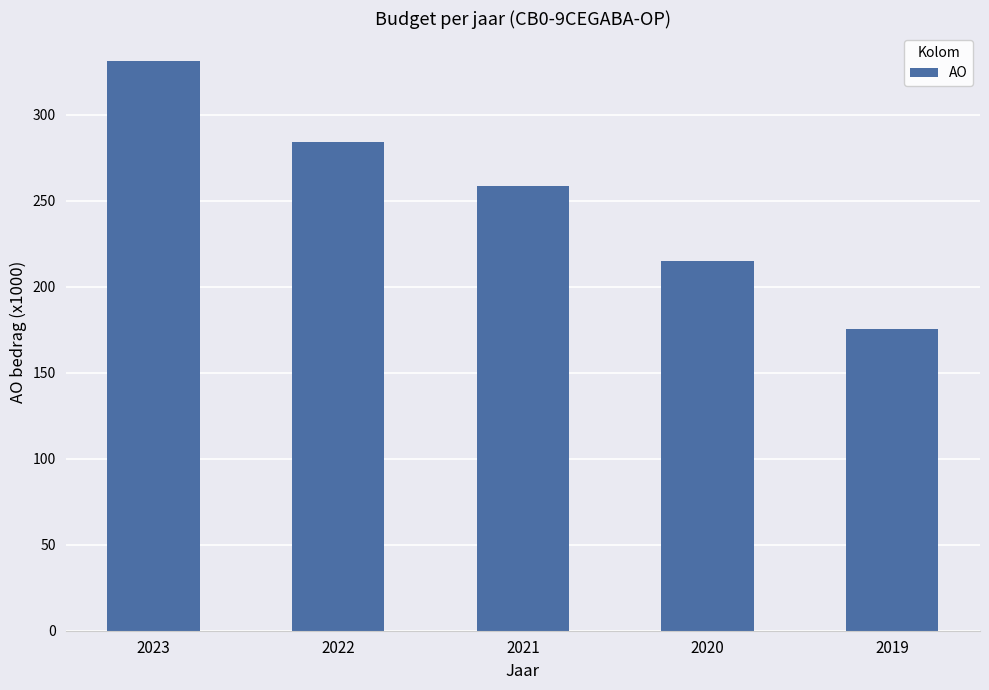

How many data points are less than 258?

2